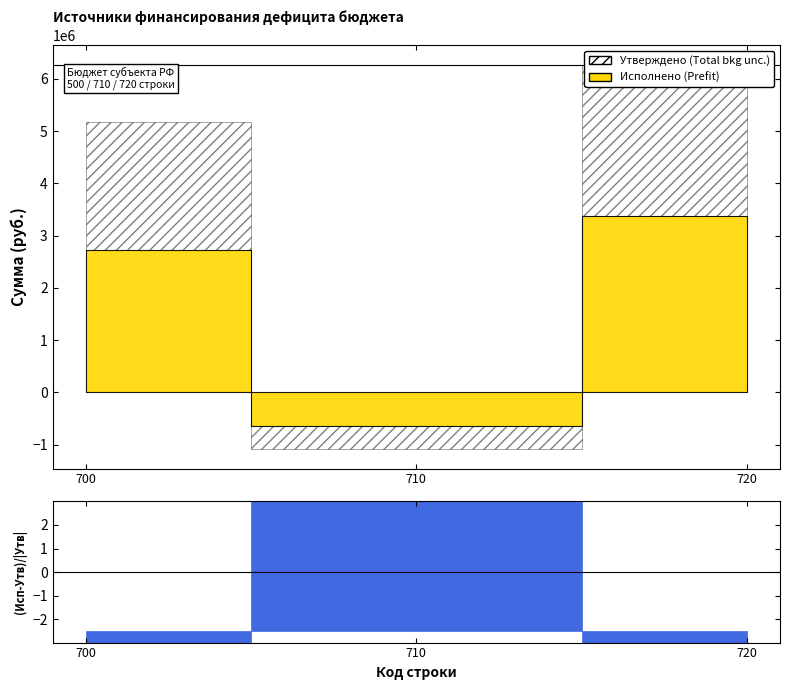

List the series in order of their overall mean, highest first.

Утверждено (консолидированный бюджет), Исполнено (консолидированный бюджет)